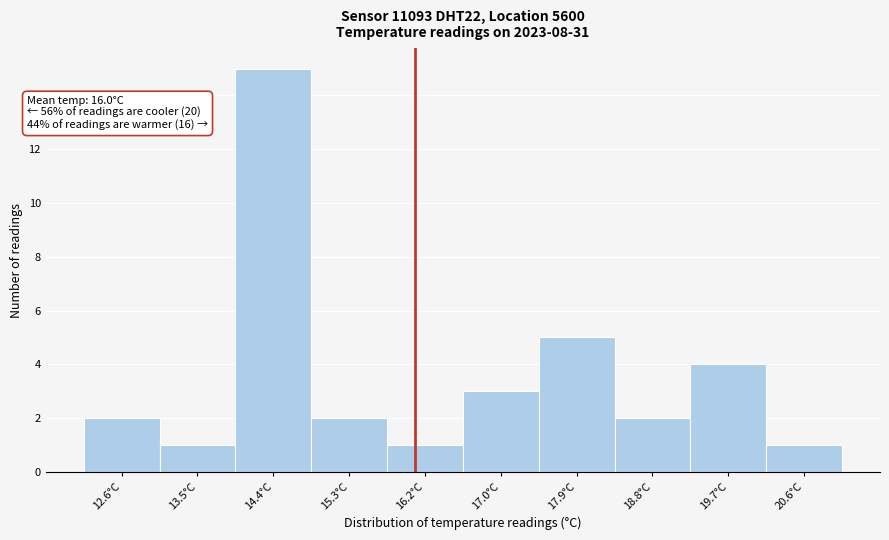

Which range on the x-axis has the tallest bar?

13.96 to 14.84